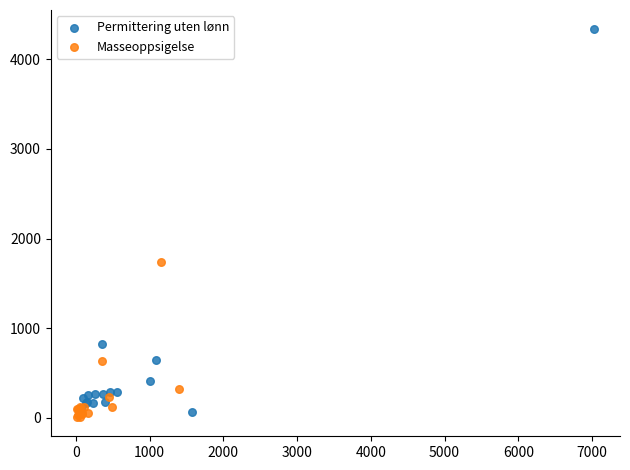

Which series reaches the maximum Y coordinate?

Permittering uten lønn